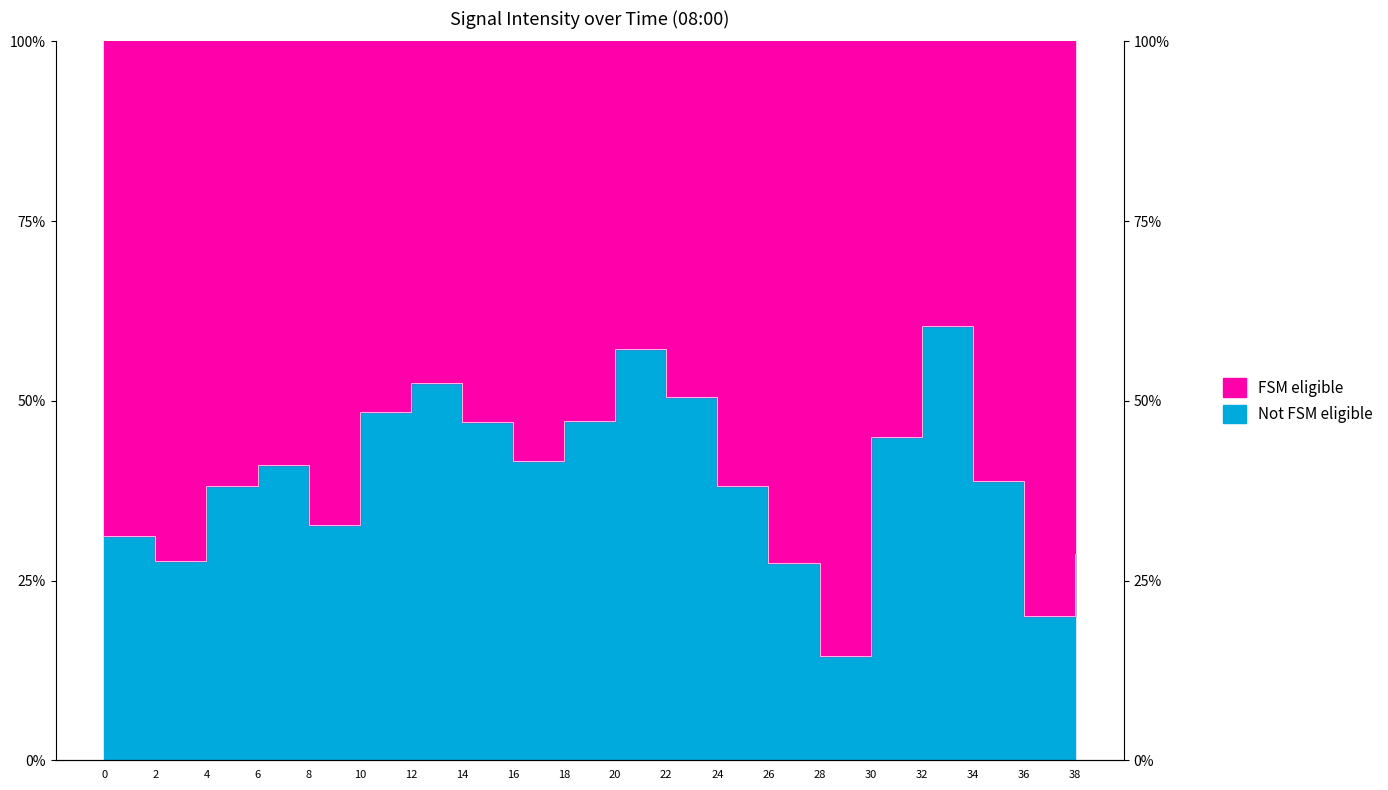

Is it true that the value at 30 is 0.7?

False